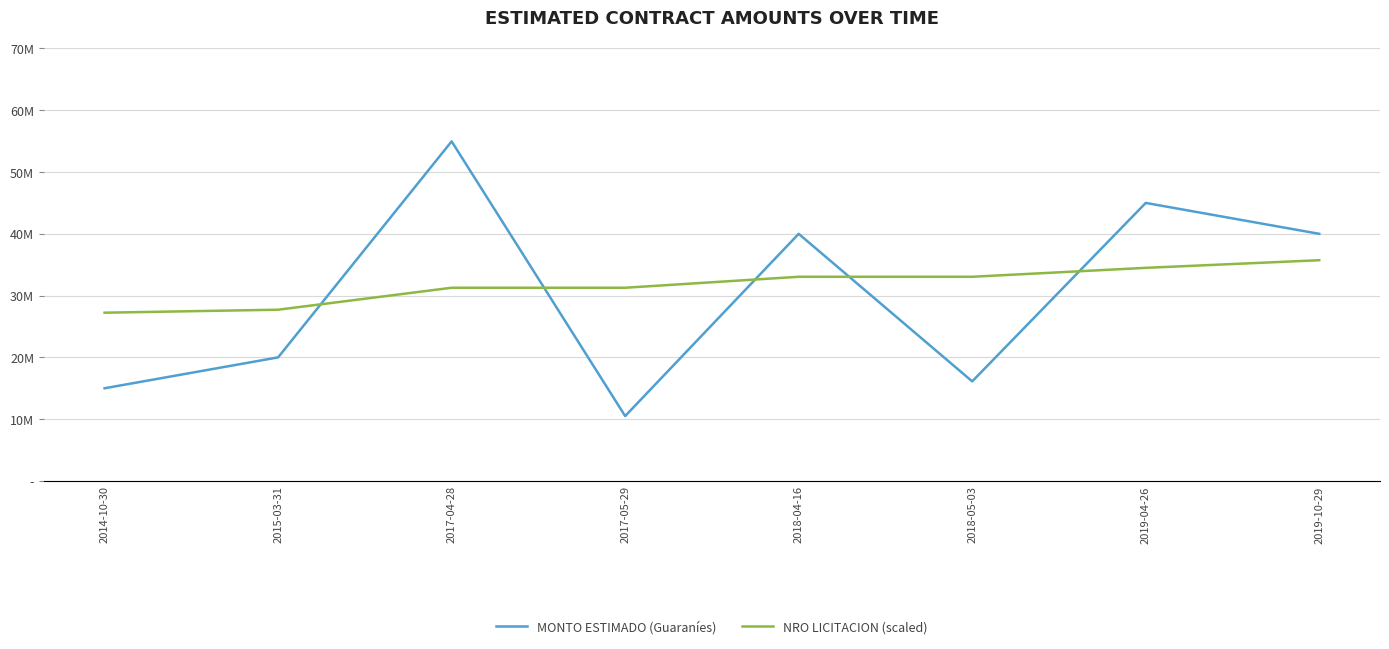

What are all the series names shown in the legend?

MONTO ESTIMADO (Guaraníes), NRO LICITACION (scaled)